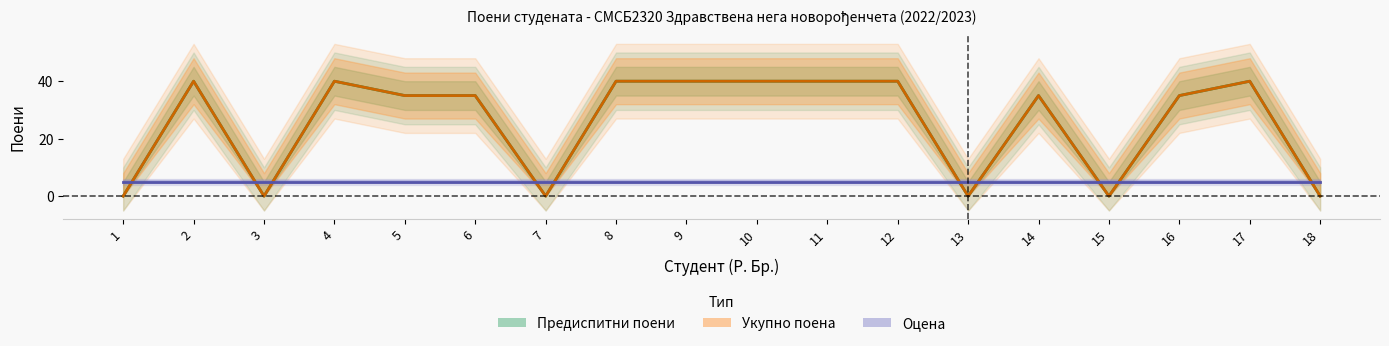

List the labels in order of Укупно поена value, largest first.

2, 4, 8, 9, 10, 11, 12, 17, 5, 6, 14, 16, 1, 3, 7, 13, 15, 18